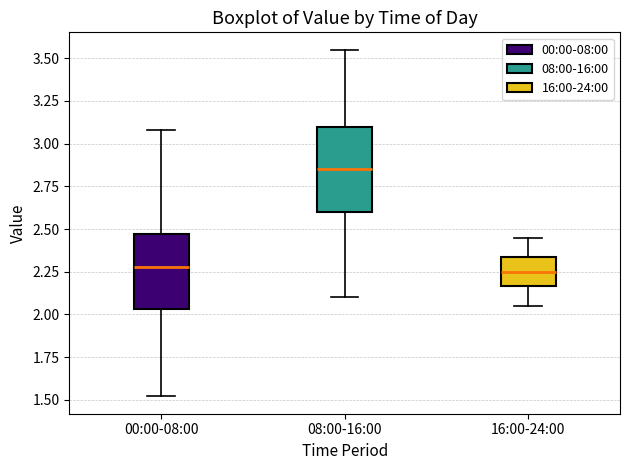

Which box has the highest median line?

08:00-16:00